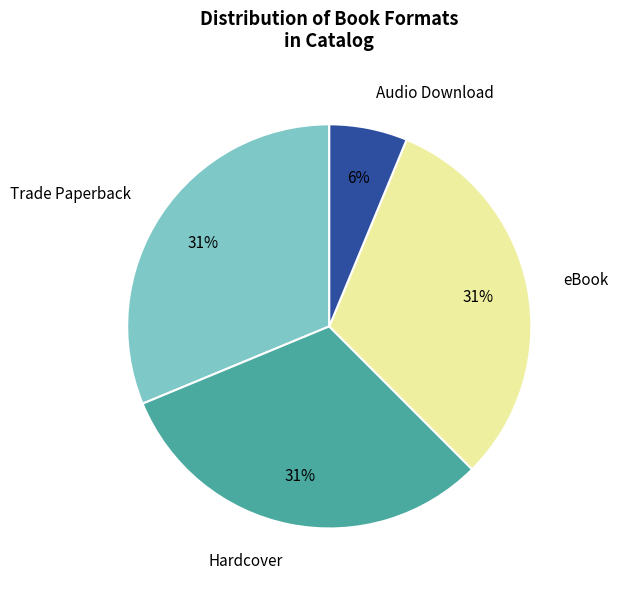

How many segments does this pie chart have?

4